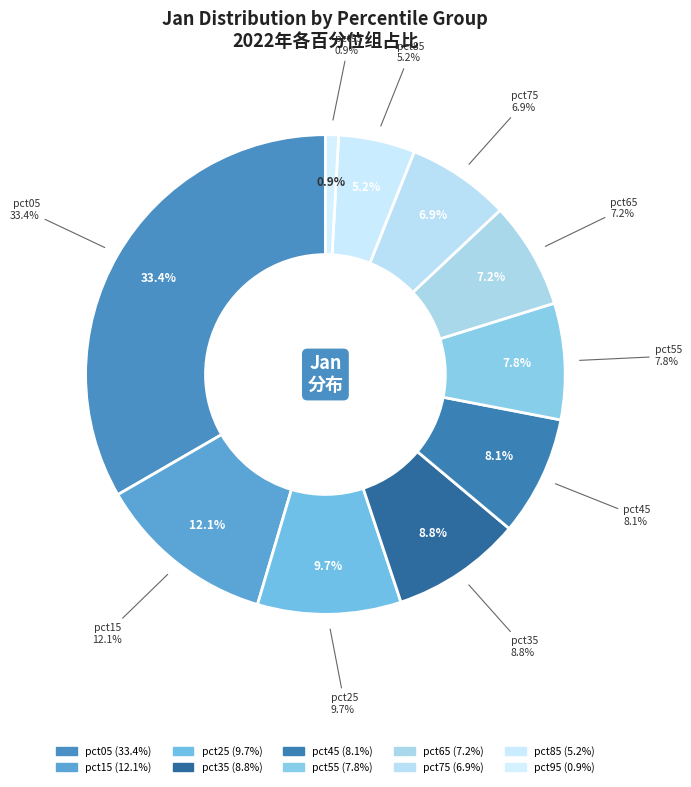

True or false: pct75 accounts for 7% of the total.

True